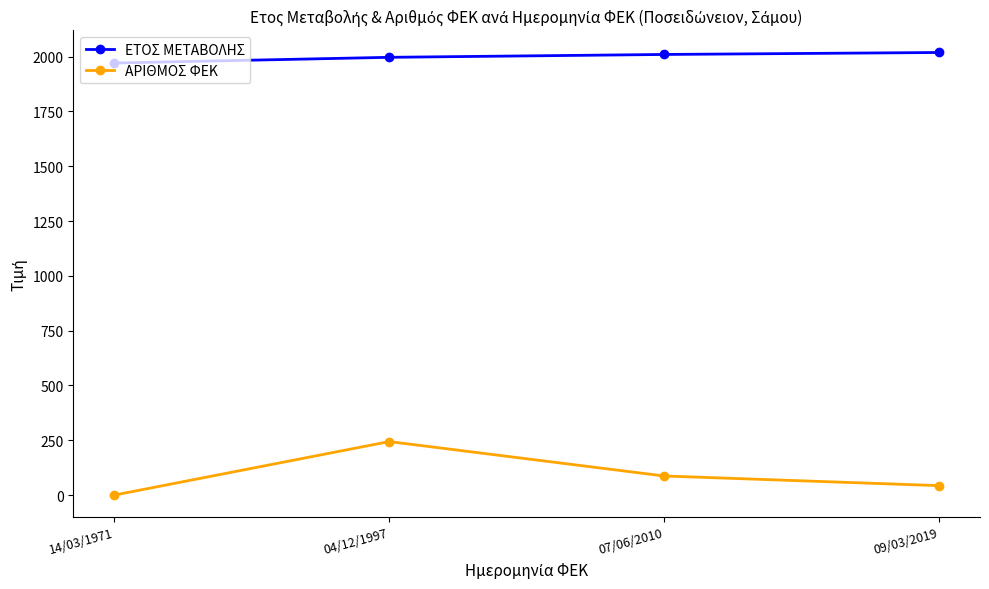

Does the chart display data point markers on the line(s)?

Yes